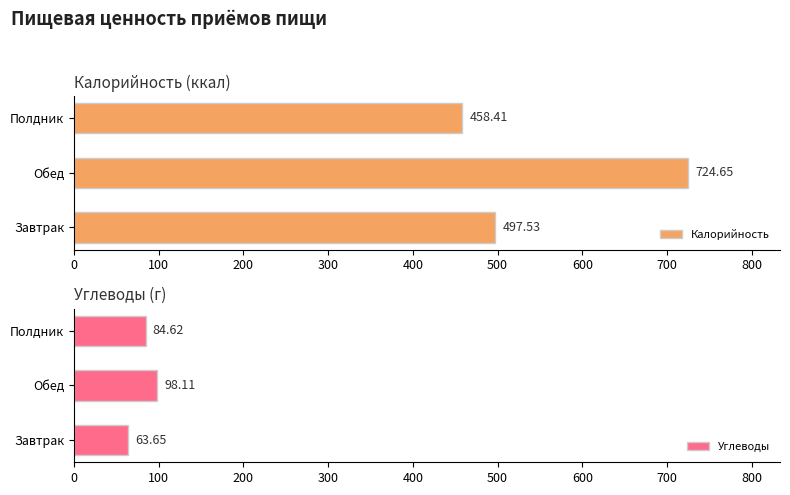

At which label is Калорийность closest to 591?

Завтрак